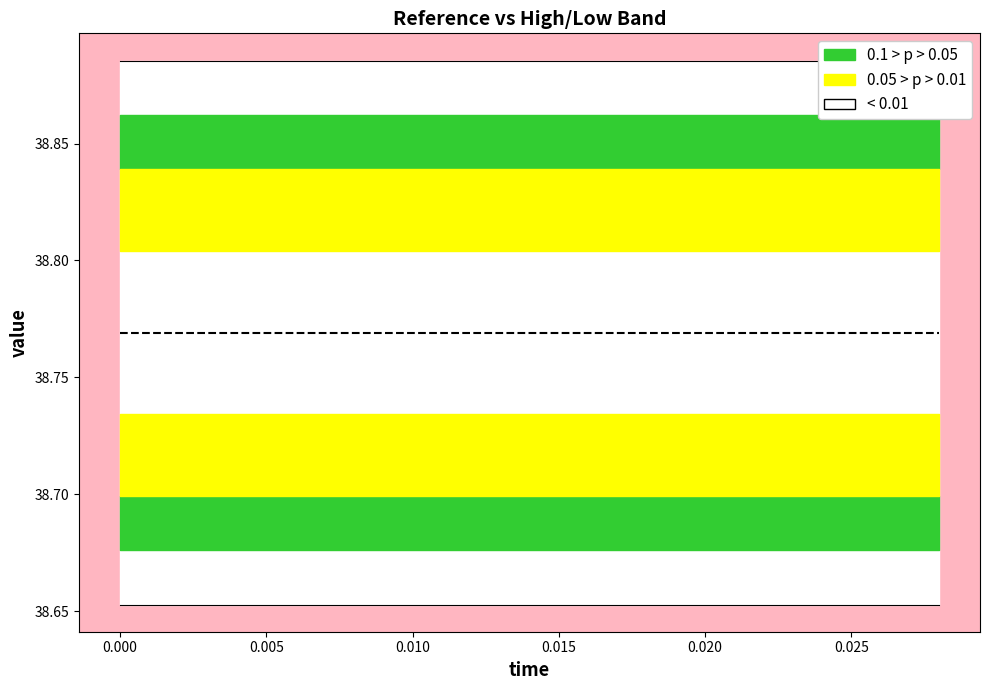

Between 0.002 and 0.006, which is larger?

0.006